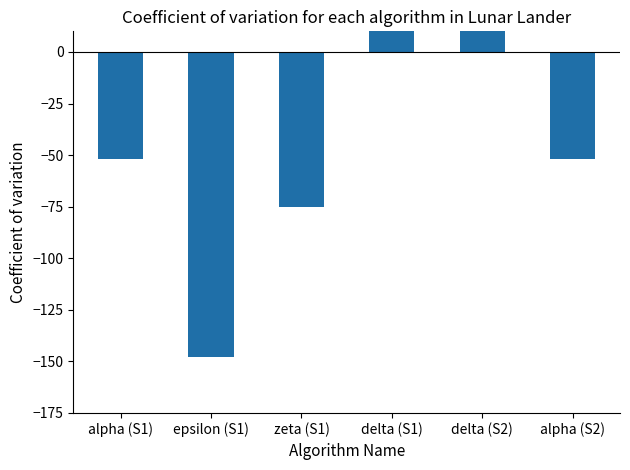

What position from the right is delta (S2)?

2